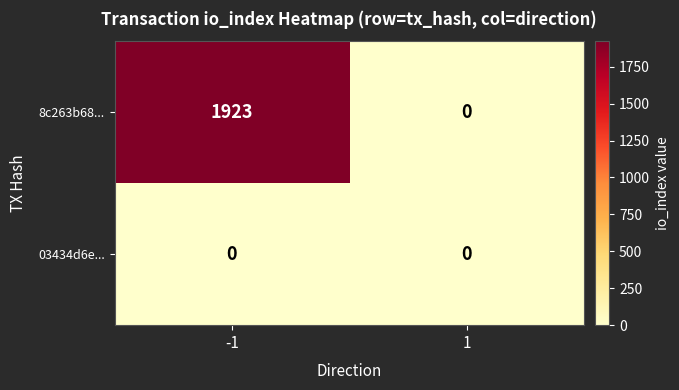

What is the greatest value displayed?

1923